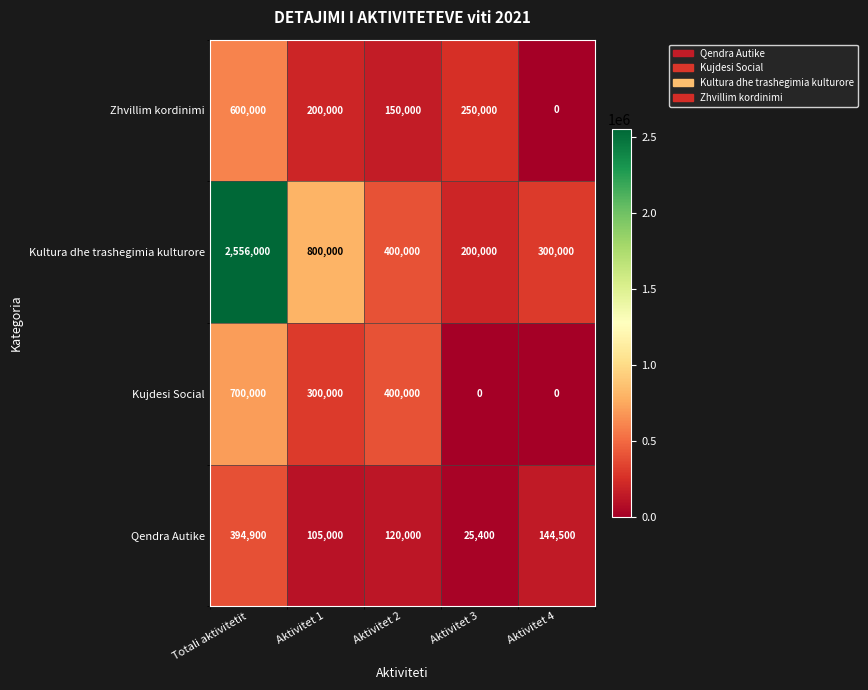

What value does the Qendra Autike series have at Aktivitet 1?

105000